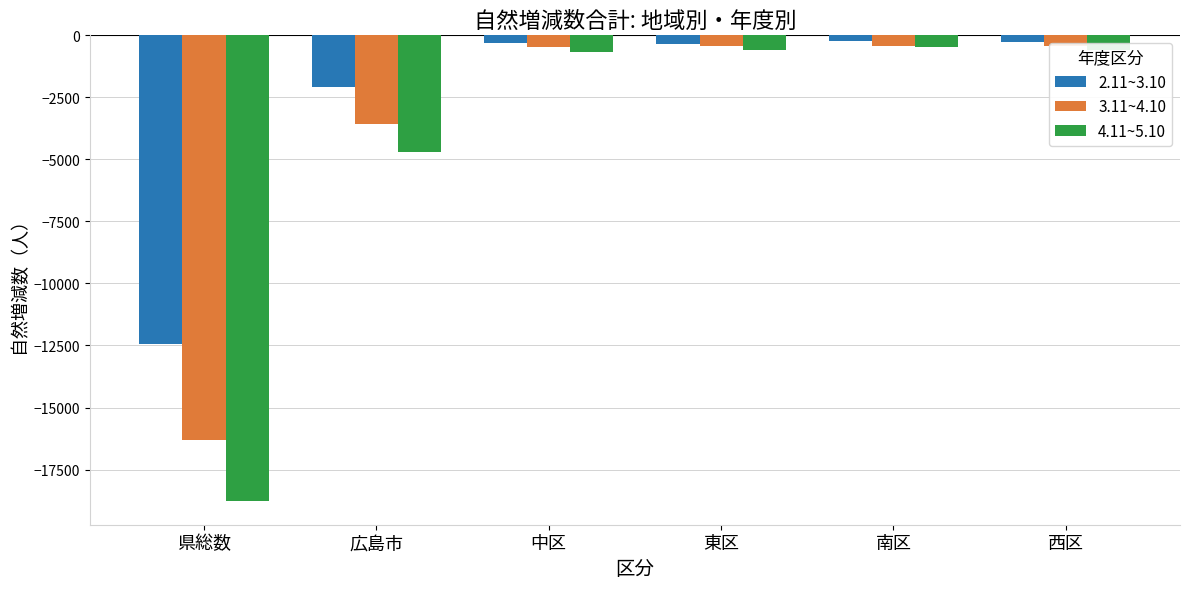

How many bars are there in each group?

3